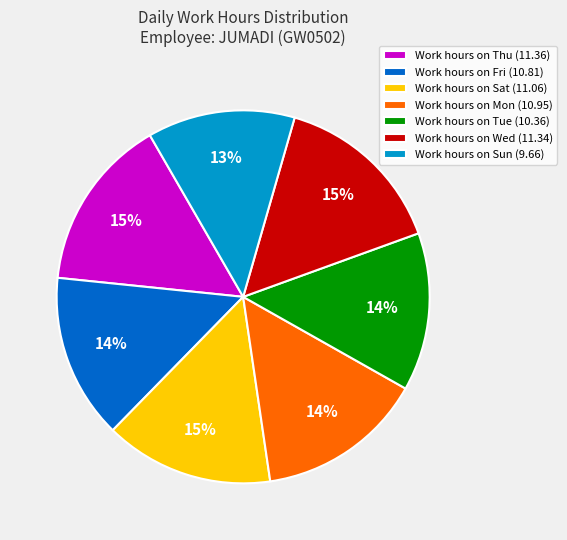

Is there a majority slice in this chart?

No